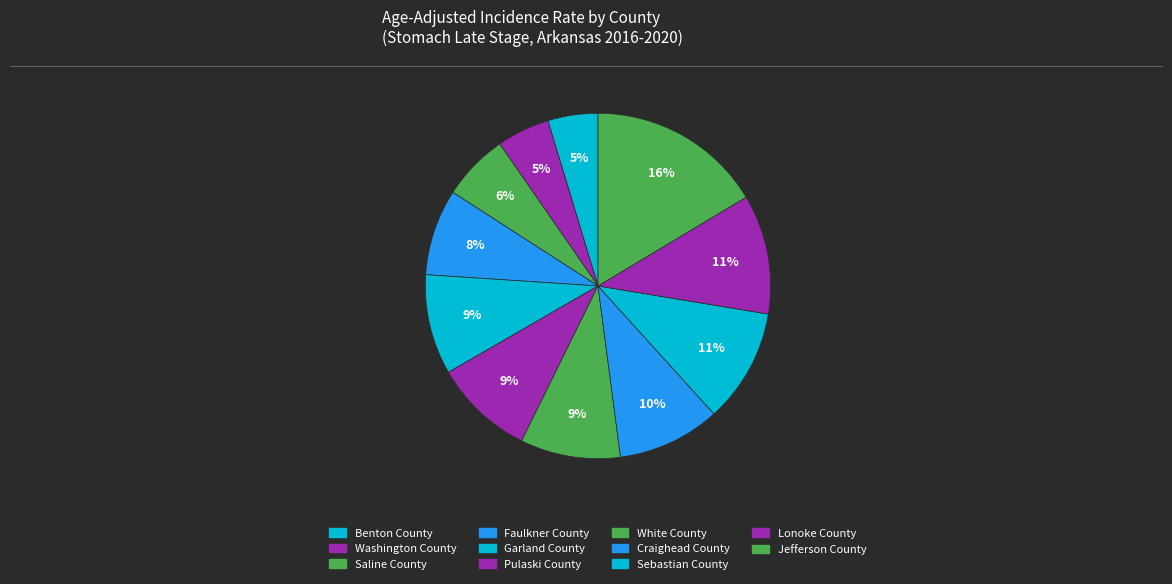

To the nearest percent, what is the difference between the Lonoke County and Sebastian County slice percentages?

1%